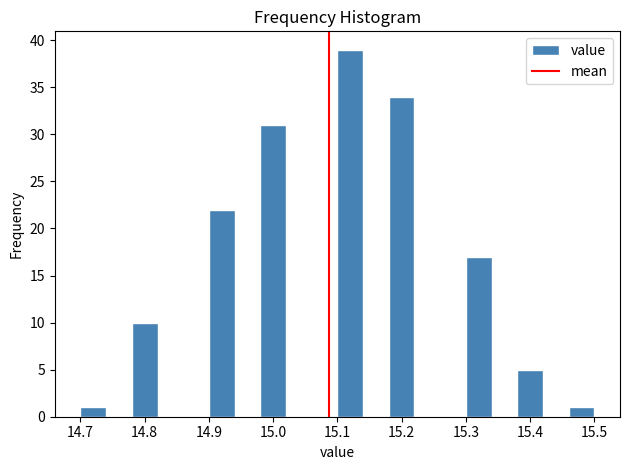

Over which range of the x-axis is the bar tallest?

15.10 to 15.14